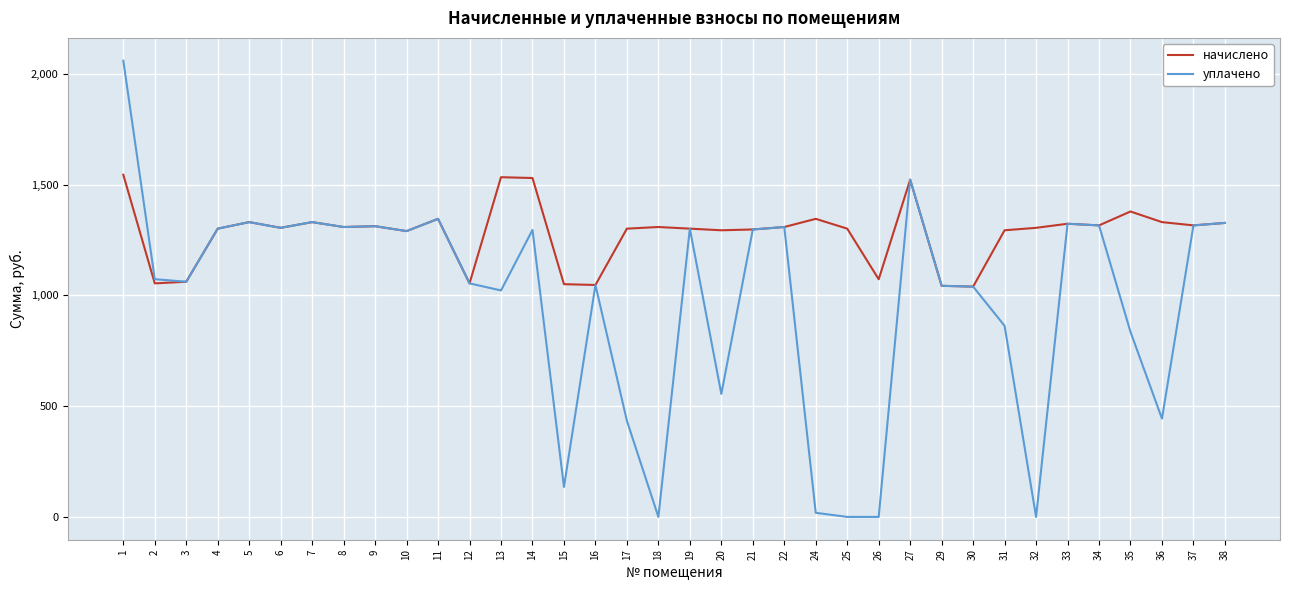

Between 9 and 32, which series saw the biggest shift?

уплачено